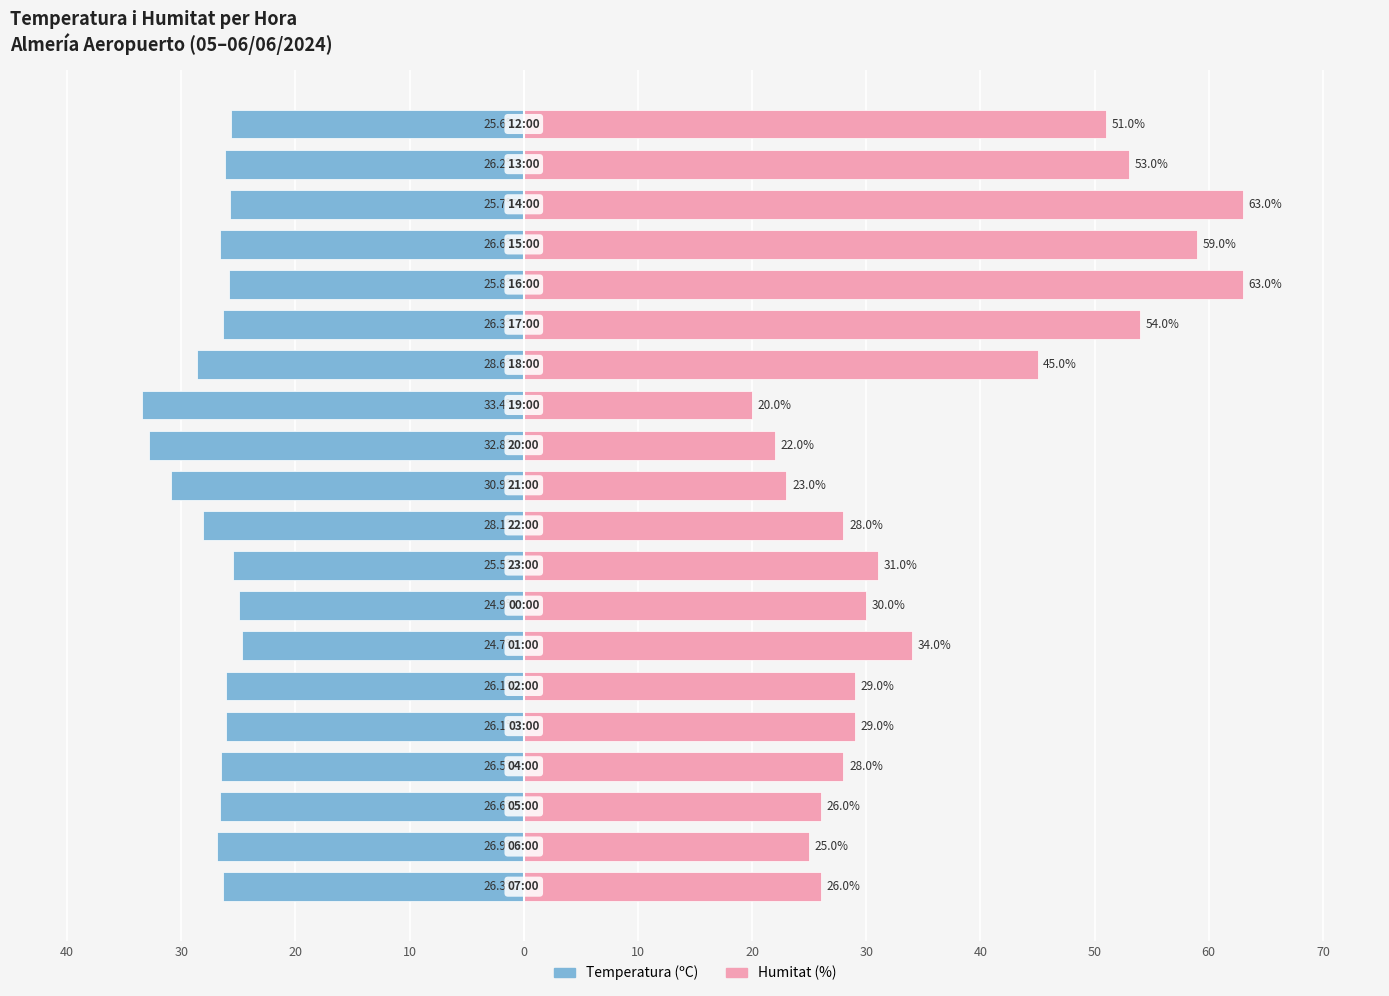

How many groups of bars are there?

20